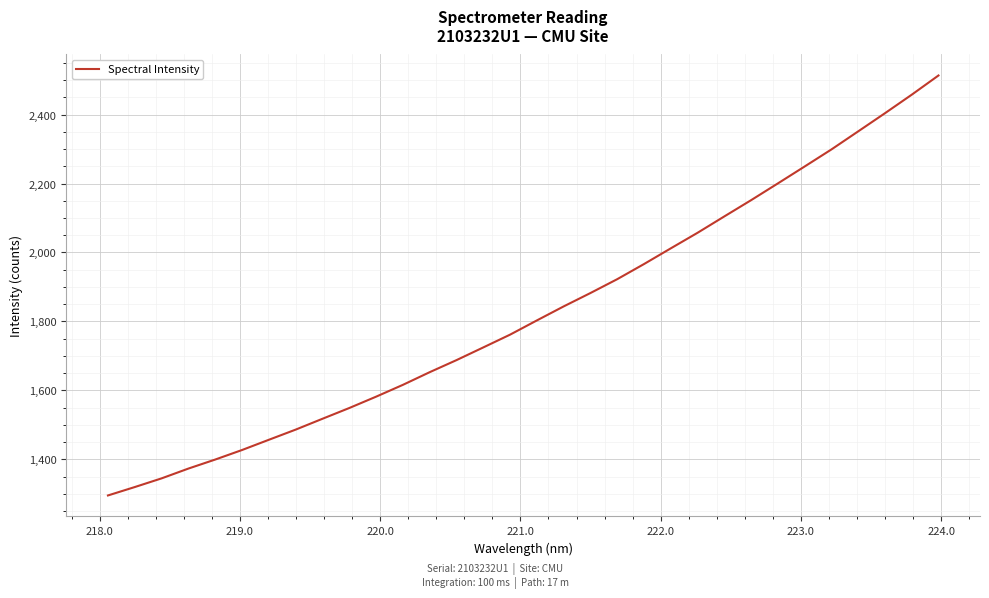

What is the maximum value shown in the chart?

2513.4